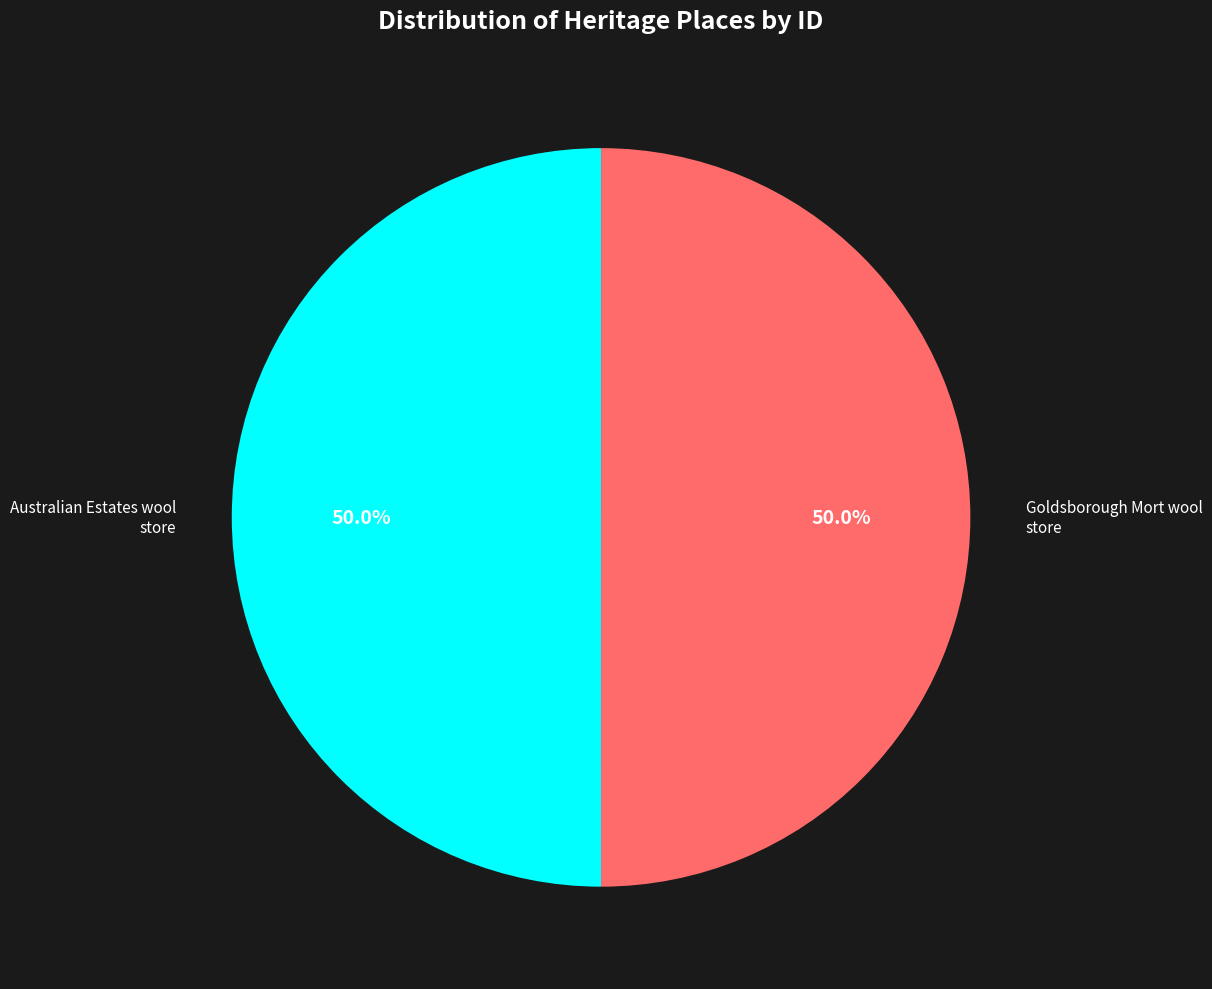

How many segments does this pie chart have?

2